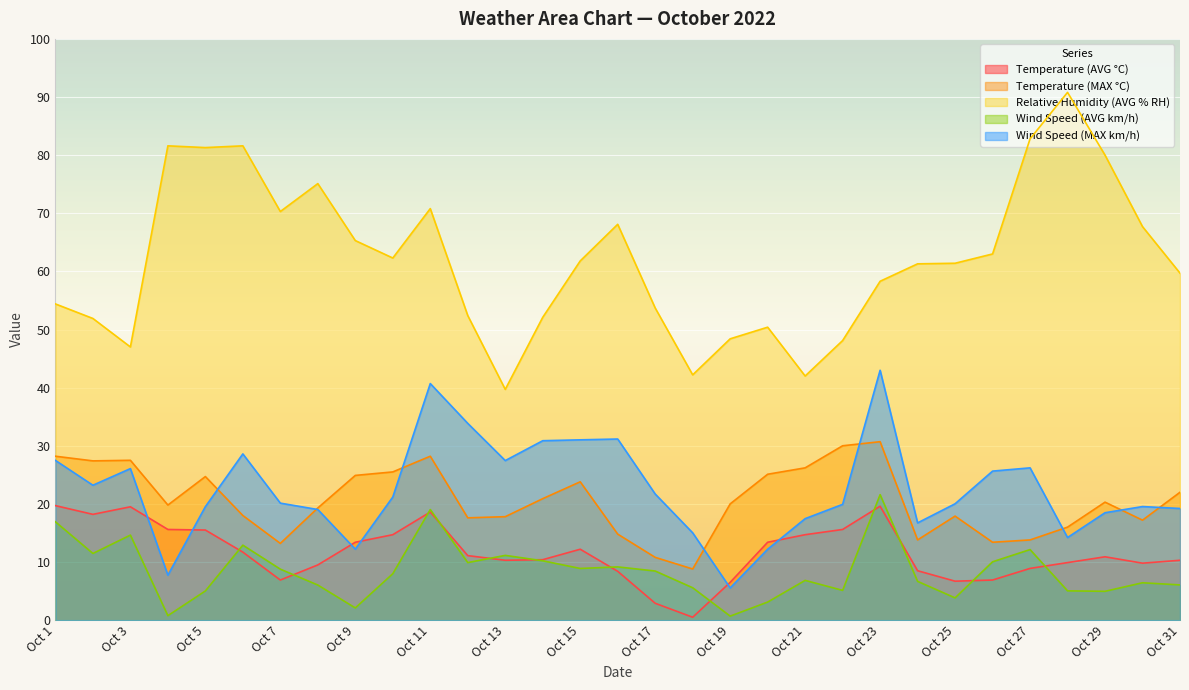

Reading left to right, extract all data points from this chart.

Temperature (AVG °C): 19.7	18.2	19.5	15.6	15.5	11.7	6.9	9.5	13.4	14.7	18.6	11.1	10.3	10.4	12.2	8.4	2.9	0.5	6.5	13.4	14.7	15.6	19.6	8.5	6.7	6.9	8.9	9.9	10.9	9.8	10.3
Temperature (MAX °C): 28.2	27.4	27.5	19.8	24.7	18.0	13.2	19.3	24.9	25.5	28.2	17.6	17.8	20.9	23.8	14.8	10.8	8.8	20.0	25.1	26.2	30.0	30.7	13.8	17.9	13.4	13.8	16.0	20.3	17.2	22.0
Relative Humidity (AVG % RH): 54.4	51.9	47.0	81.6	81.3	81.6	70.3	75.1	65.3	62.3	70.8	52.4	39.7	52.1	61.8	68.1	53.7	42.2	48.4	50.4	42.0	48.1	58.3	61.3	61.4	63.0	82.8	90.8	80.0	67.7	59.7
Wind Speed (AVG km/h): 16.9	11.5	14.6	0.8	5.0	12.9	8.8	6.0	2.1	8.0	19.0	9.9	11.1	10.2	8.9	9.2	8.4	5.6	0.7	3.1	6.8	5.1	21.6	6.7	3.8	10.0	12.1	5.0	5.0	6.4	6.1
Wind Speed (MAX km/h): 27.5	23.2	26.1	7.7	19.5	28.6	20.1	19.0	12.2	21.2	40.7	33.9	27.4	30.9	31.0	31.2	21.7	15.0	5.5	12.2	17.5	19.9	43.0	16.7	20.0	25.6	26.2	14.2	18.5	19.5	19.2